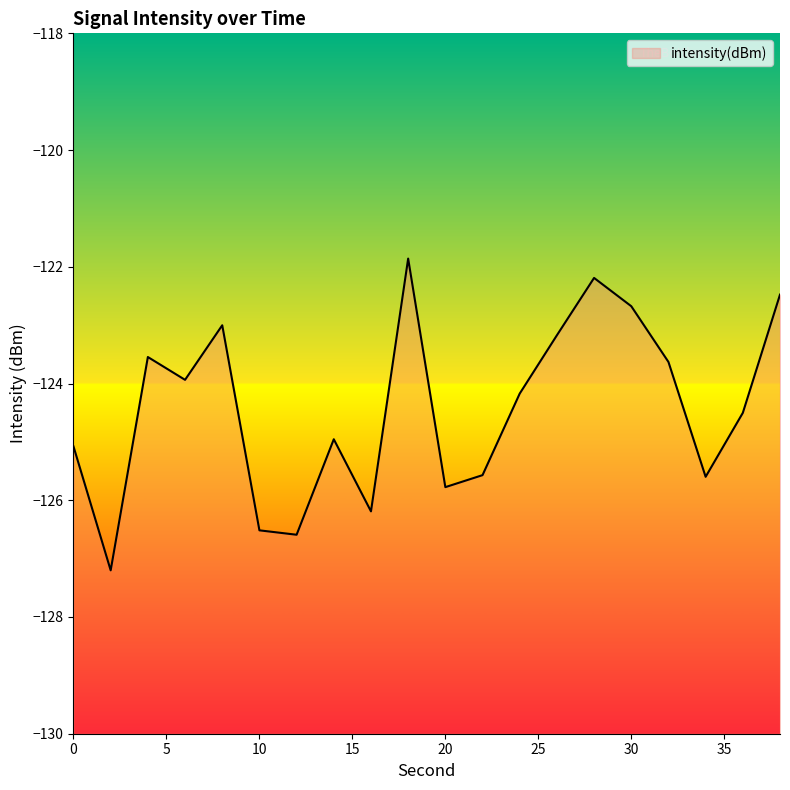

True or false: the data shows -196.9 at 36.

False